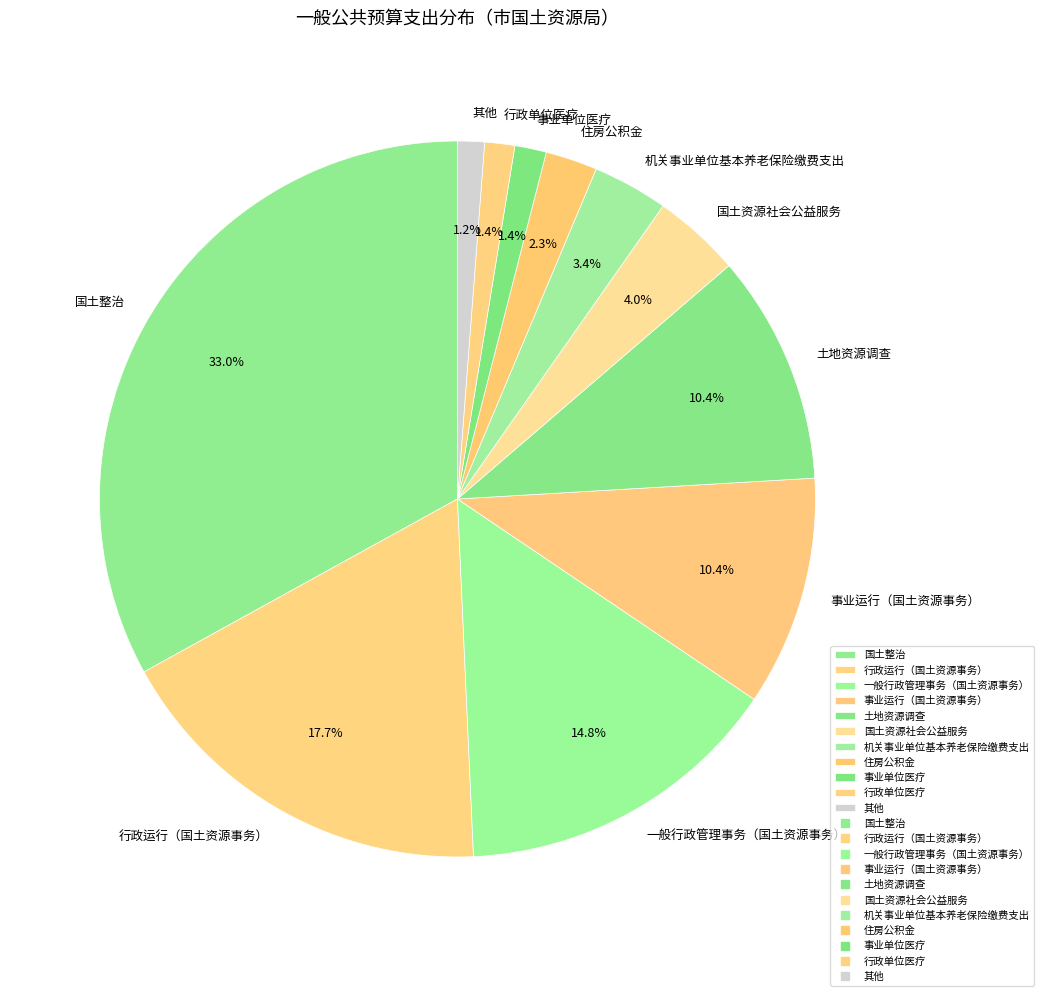

Between 机关事业单位基本养老保险缴费支出 and 事业单位医疗, which is larger?

机关事业单位基本养老保险缴费支出